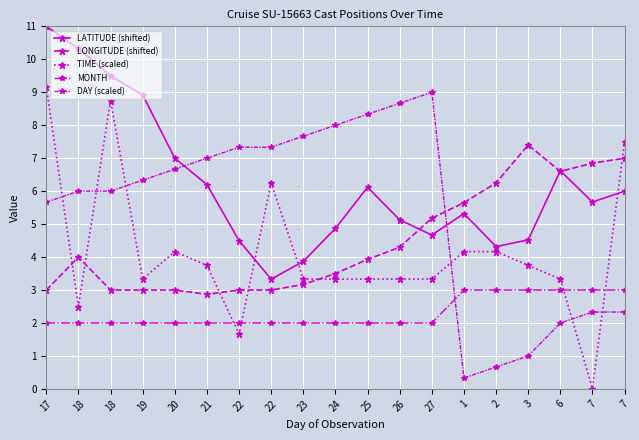

At which category does the chart reach its minimum across all series?

7